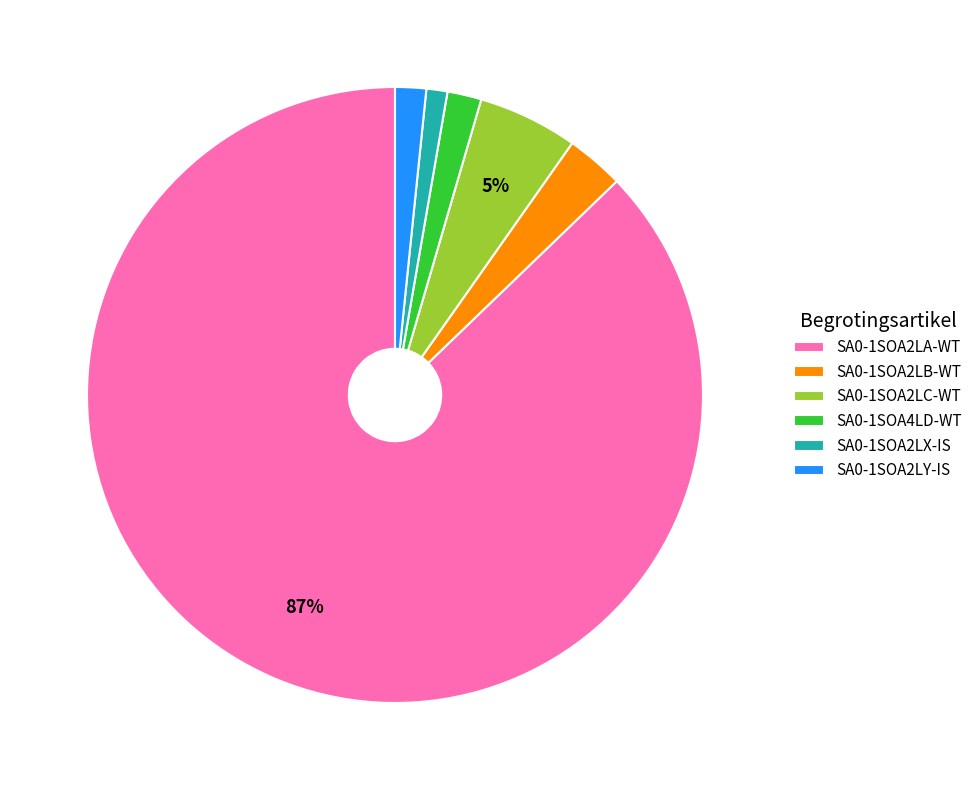

Count the number of slices in the pie.

6